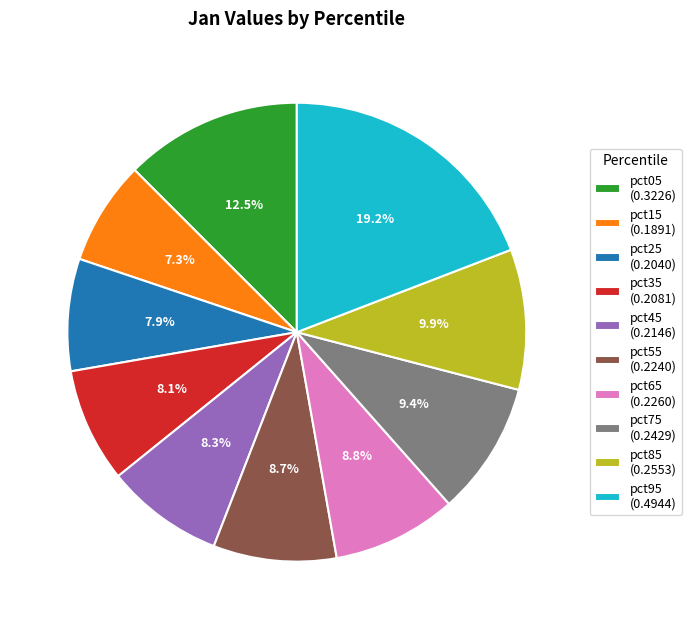

To the nearest percent, what portion does pct35 represent?

8%